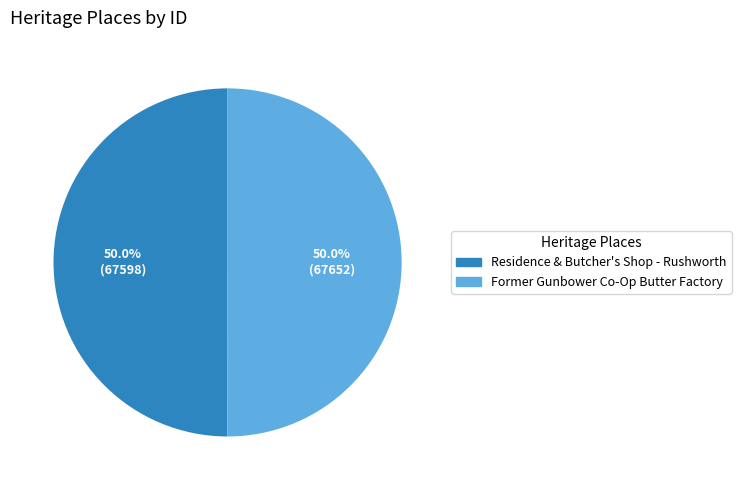

What is the ratio of the value at Former Gunbower Co-Op Butter Factory to the value at Residence & Butcher's Shop - Rushworth?

1.0